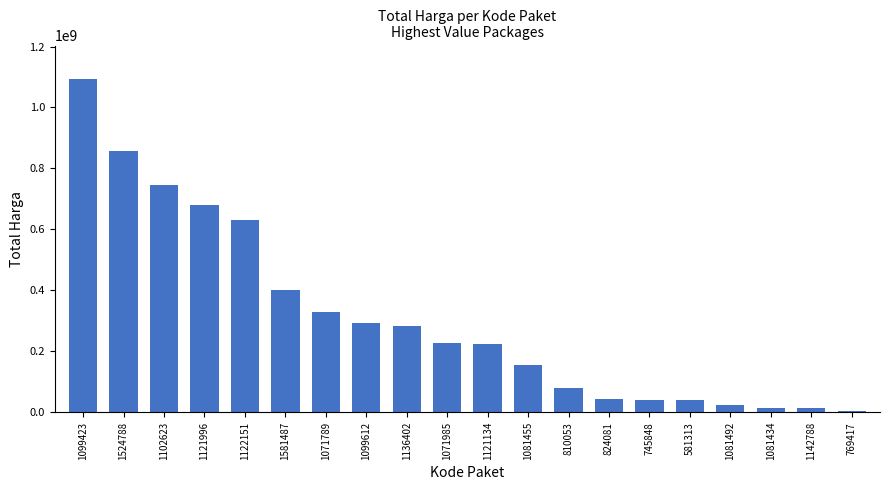

What is the maximum value shown in the chart?

1093846000